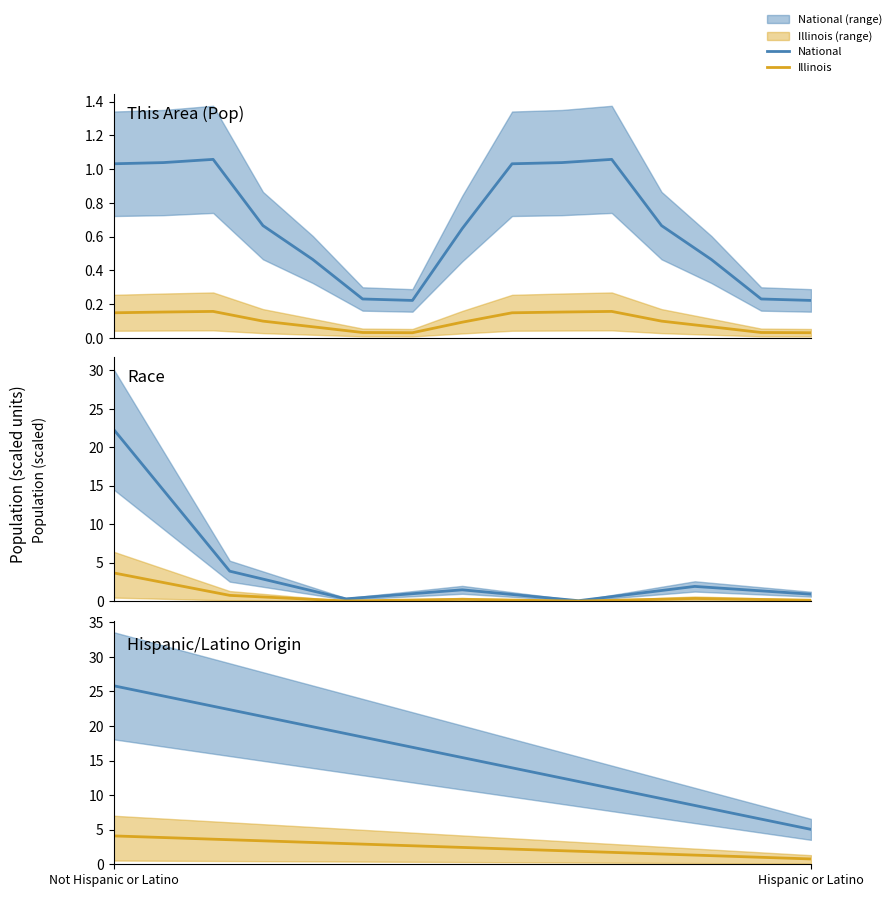

The National series shows 15.3 at Not Hispanic or Latino. True or false?

False